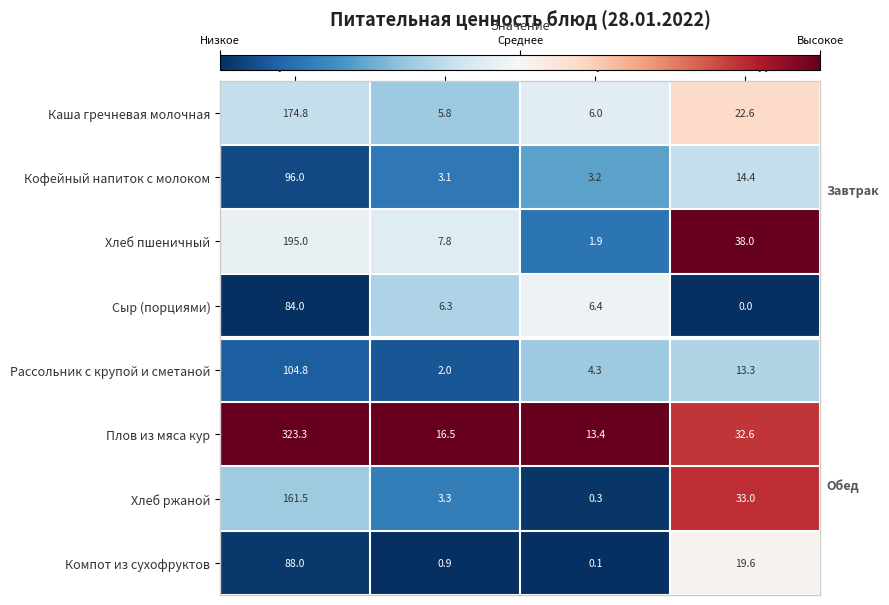

Which series has the largest total across all categories?

Плов из мяса кур